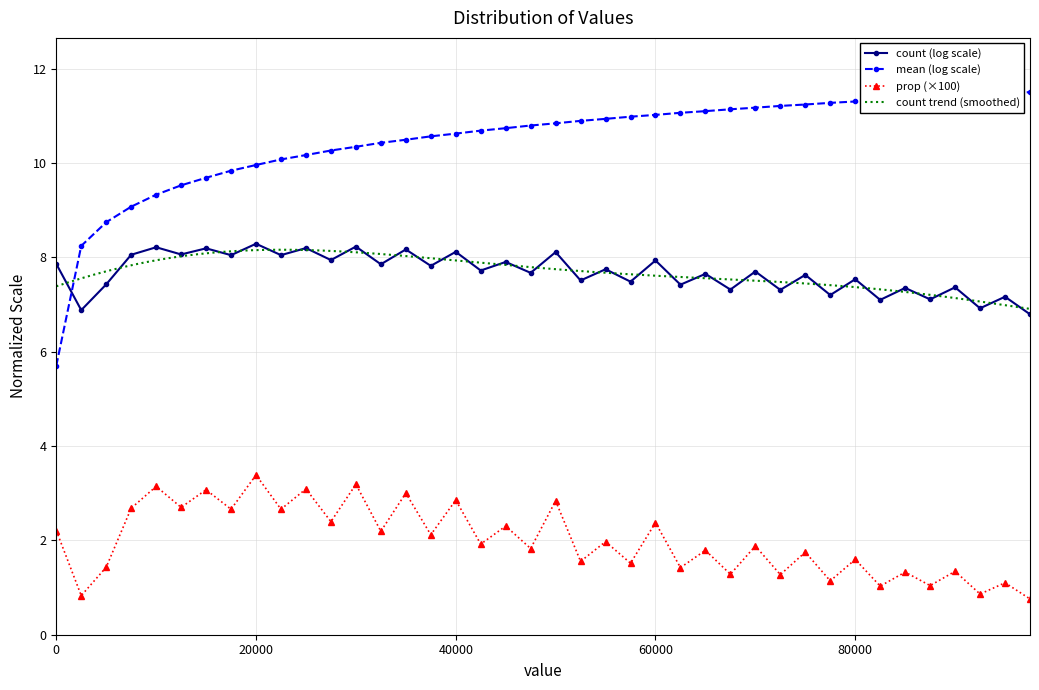

How many intersections are there between count (log scale) and mean (log scale)?

1